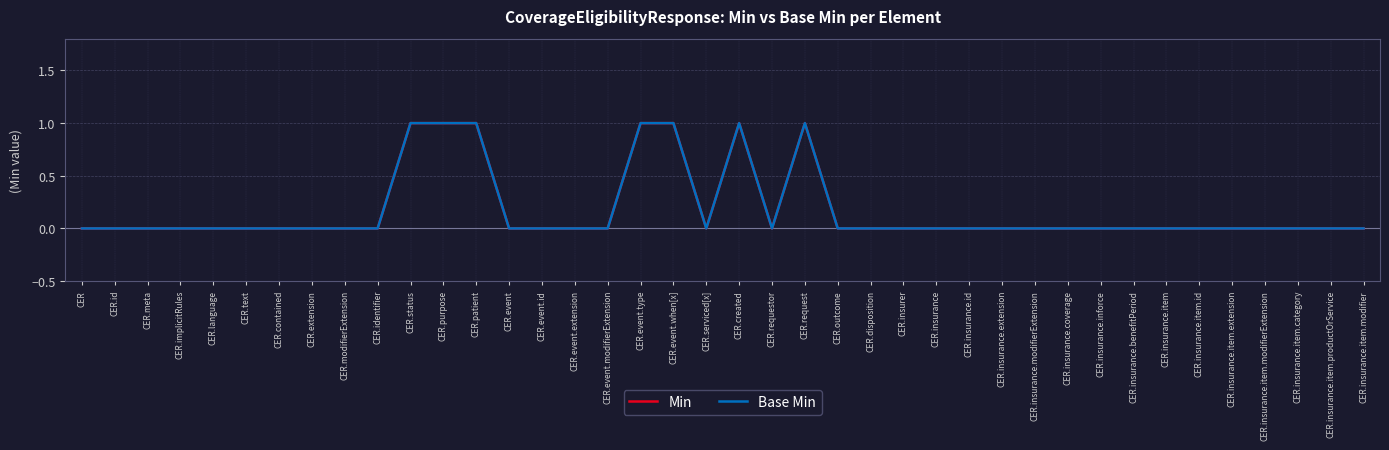

True or false: Min has more than 0 points higher than both neighbors.

True